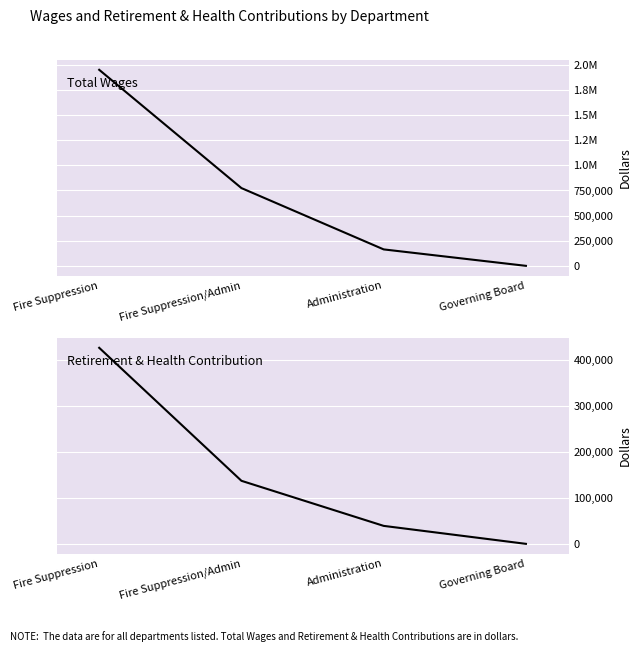

Is the value of Total Retirement & Health Contribution at Fire Suppression greater than the value of Total Wages at Administration?

Yes